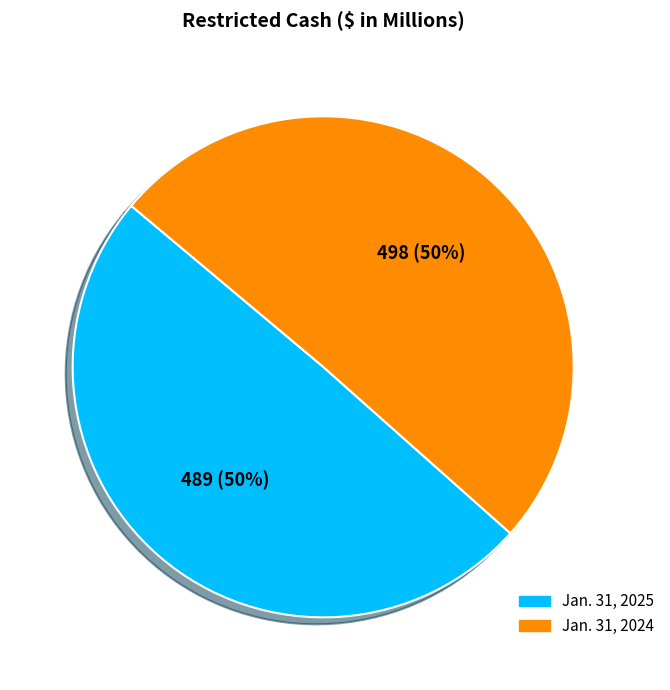

True or false: Jan. 31, 2025 accounts for 50% of the total.

True